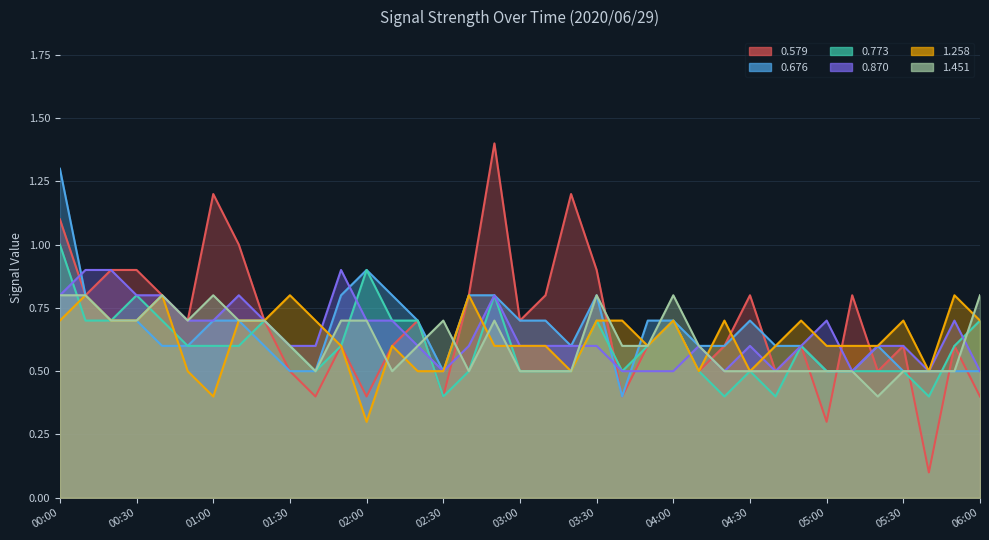

Is the value of 0.773 at 04:00 greater than the value of 0.579 at 05:40?

Yes